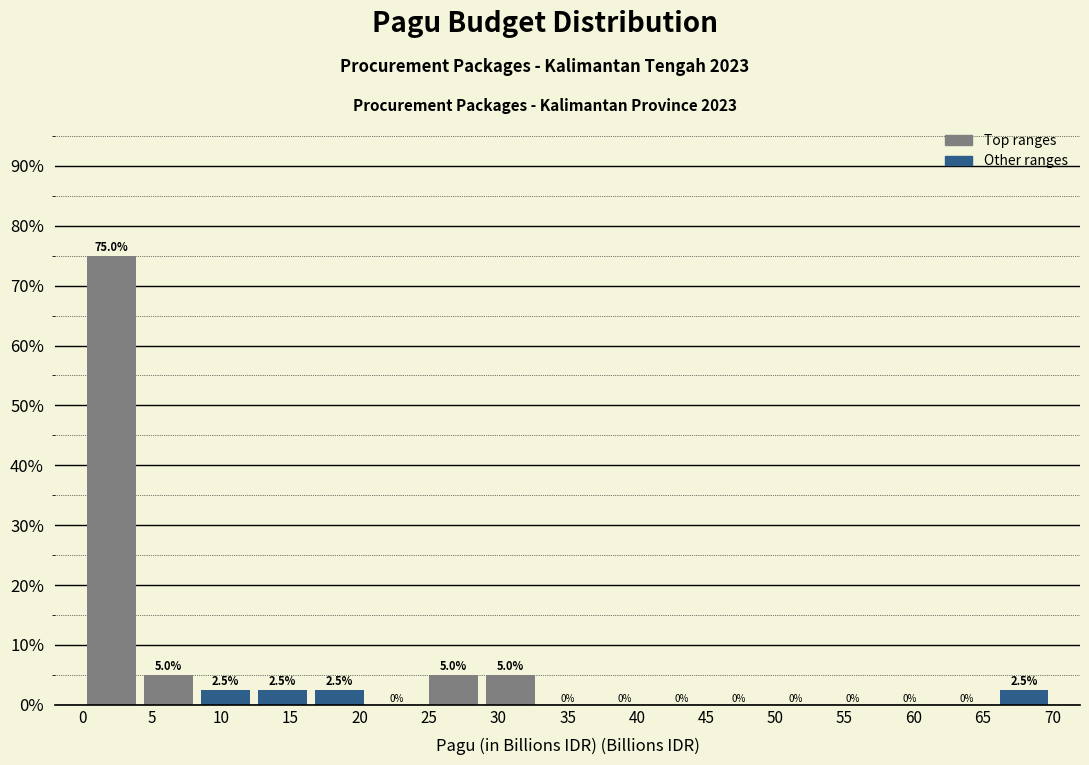

Which range on the x-axis has the tallest bar?

0.0 to 4.0